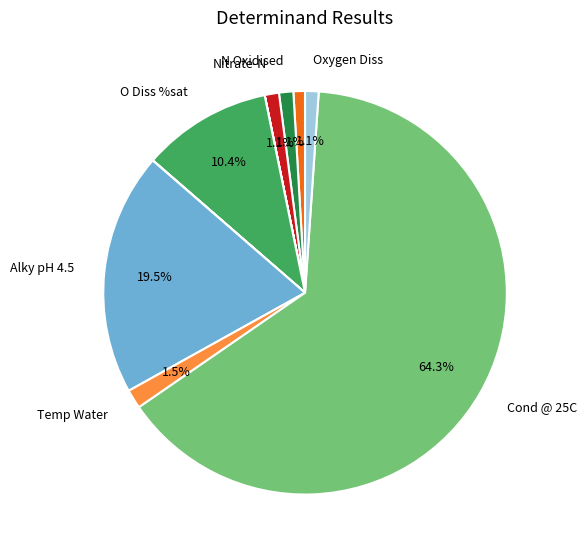

Is there any slice that represents more than half of the pie?

Yes